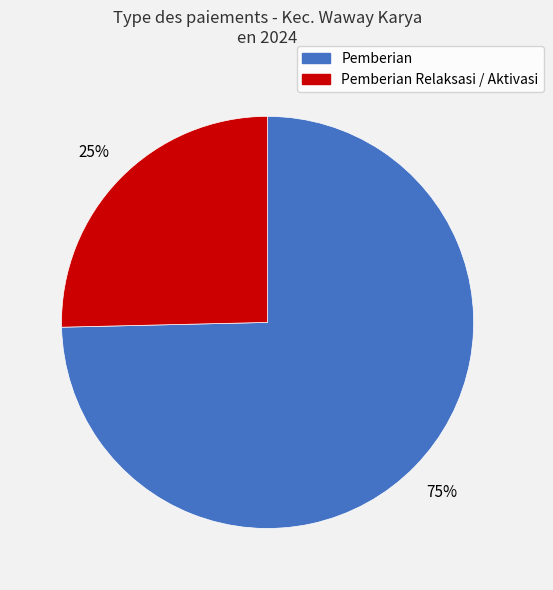

Is there any slice that represents more than half of the pie?

Yes